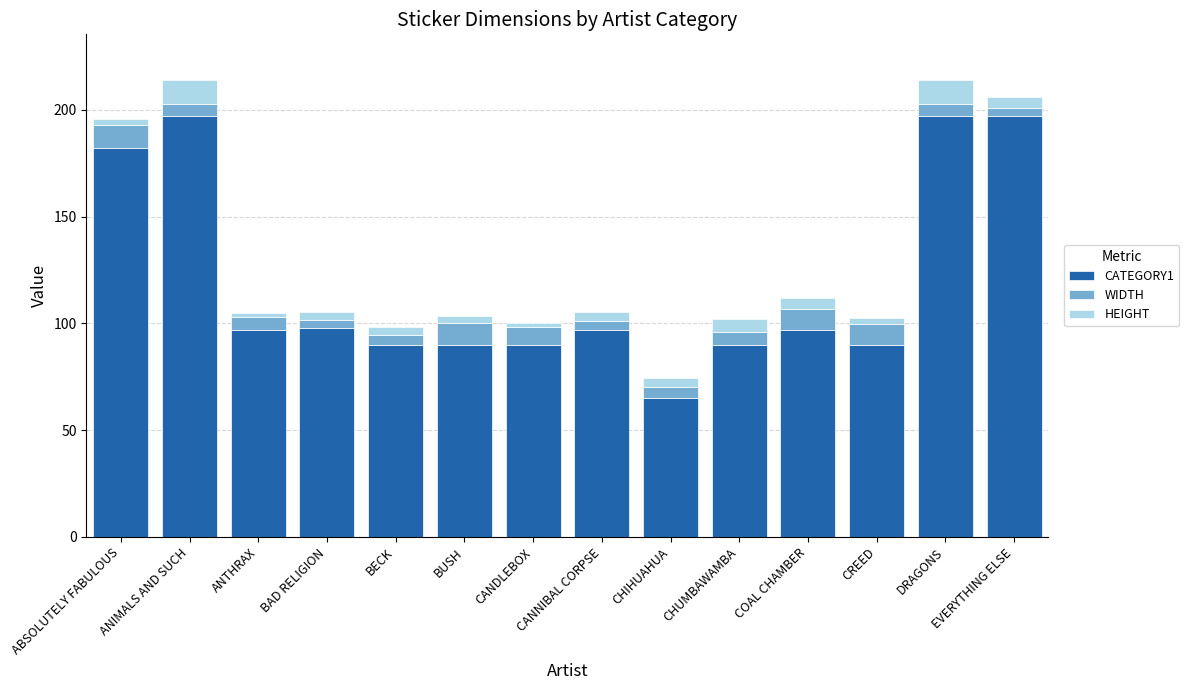

What is the average value of the CATEGORY1 series?

119.8